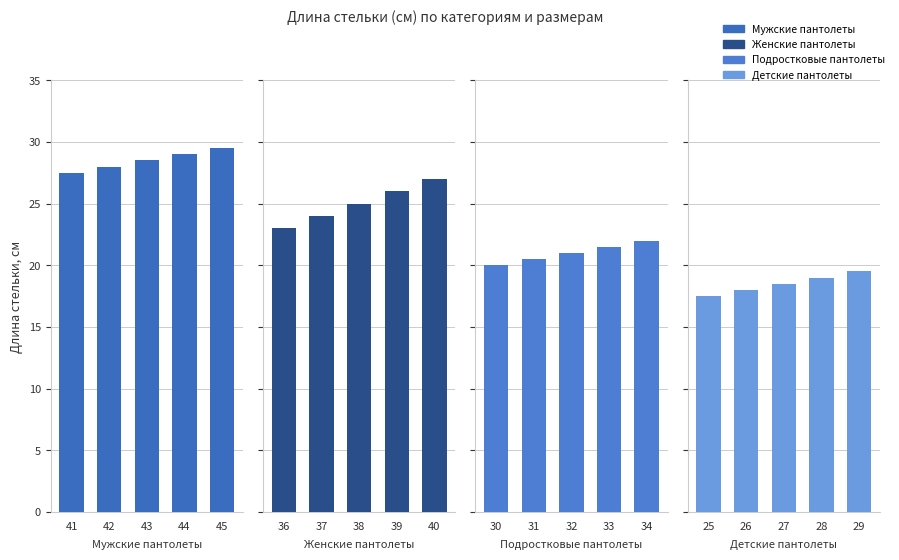

What are all the series names shown in the legend?

Мужские пантолеты, Женские пантолеты, Подростковые пантолеты, Детские пантолеты